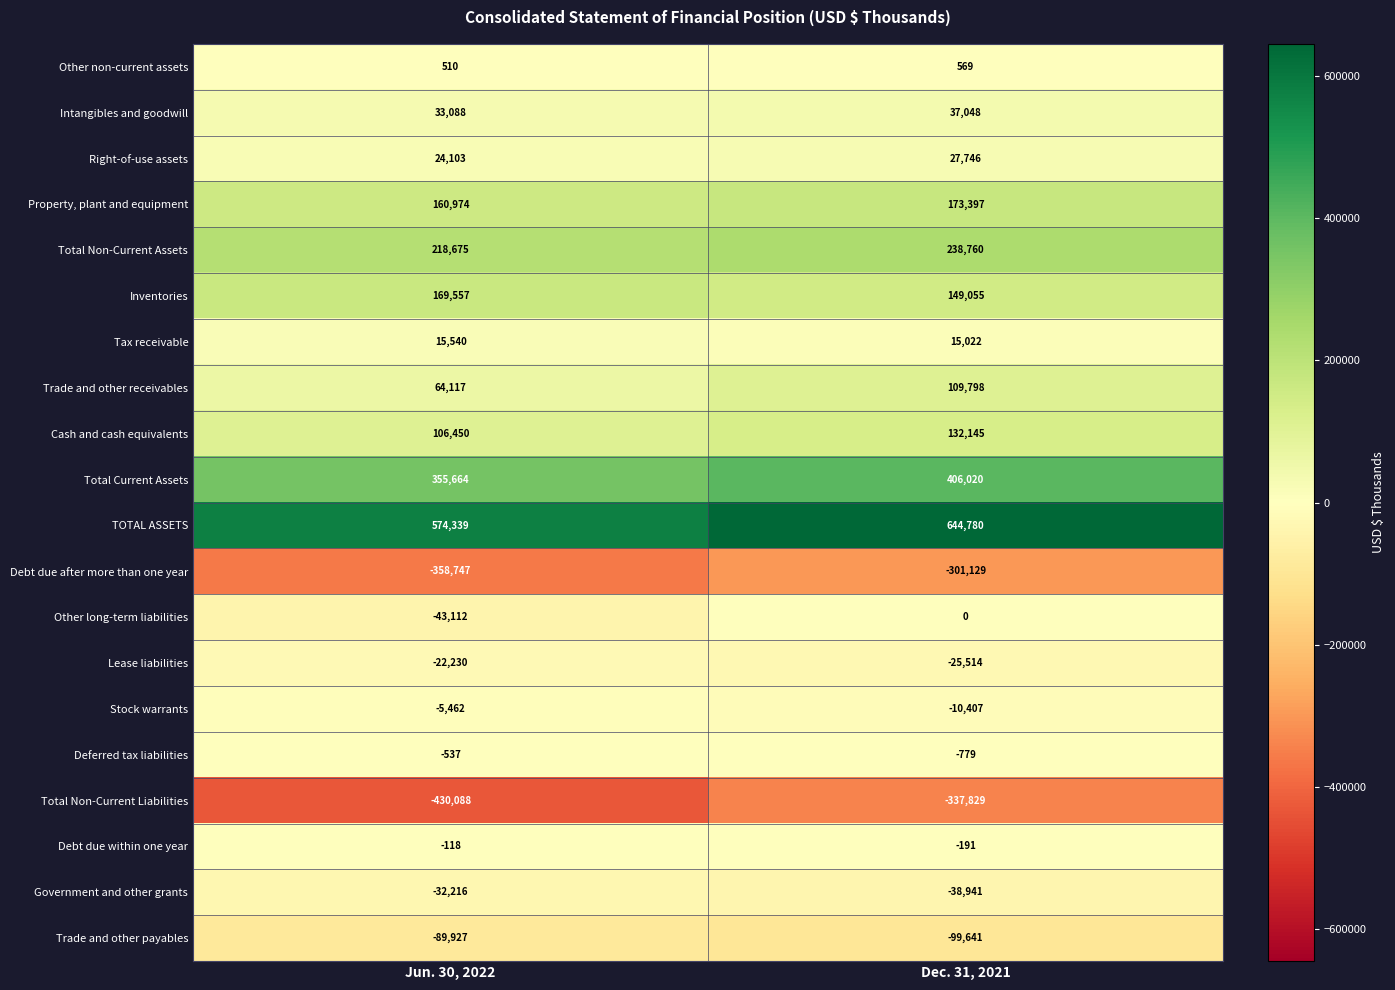

The value of Government and other grants at Jun. 30, 2022 is -10211. True or false?

False